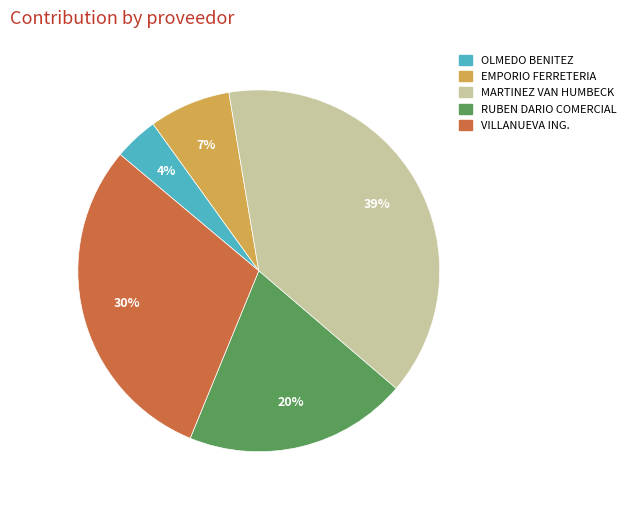

To the nearest percent, what is the difference between the largest and smallest slice percentages?

35%